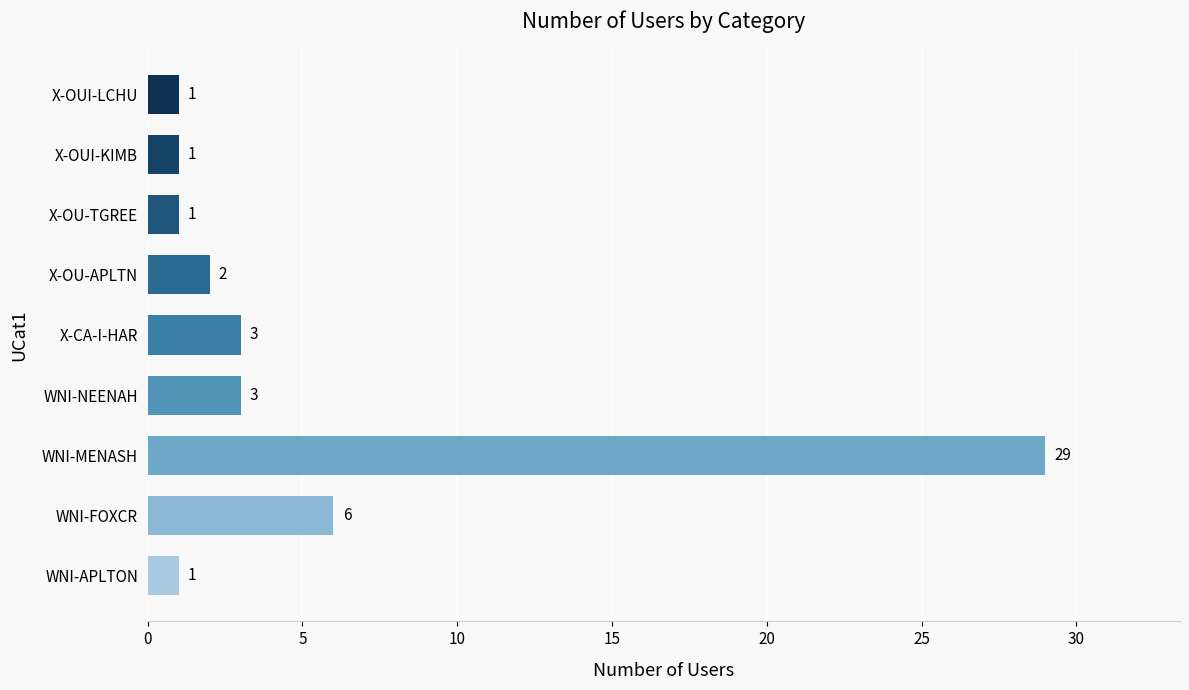

Reading top to bottom, list all the values displayed in this chart.

X-OUI-LCHU=1	X-OUI-KIMB=1	X-OU-TGREE=1	X-OU-APLTN=2	X-CA-I-HAR=3	WNI-NEENAH=3	WNI-MENASH=29	WNI-FOXCR=6	WNI-APLTON=1